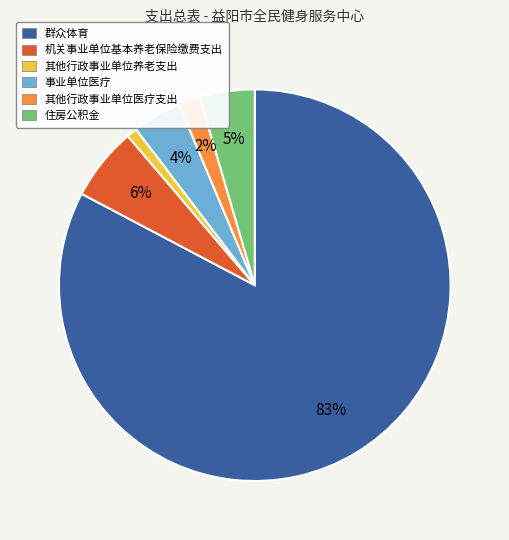

Which category accounts for the majority?

群众体育